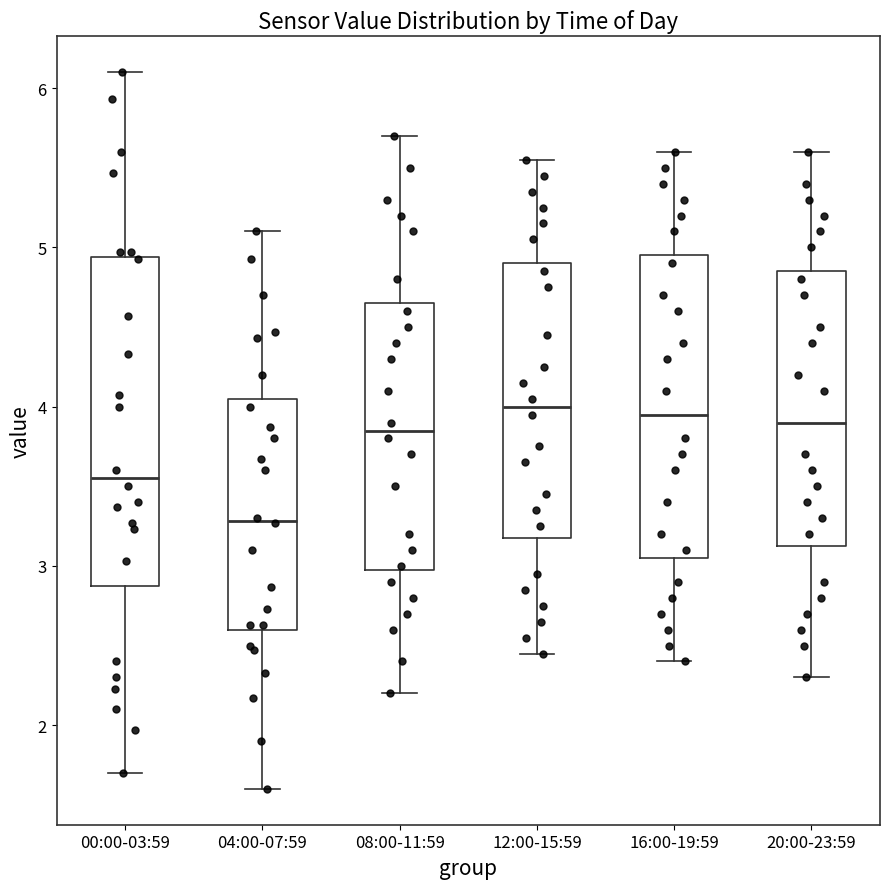

Where does the upper whisker of the box for 20:00-23:59 end on the y-axis? The values are not printed on the chart, so give them approximately, as read against the axis.

5.6